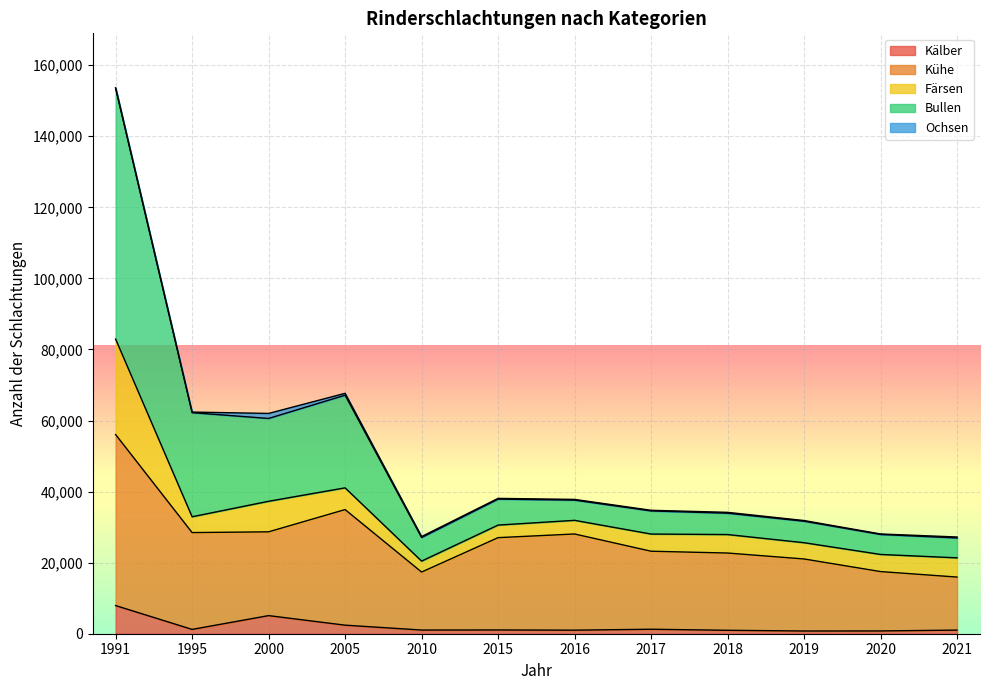

What is the maximum value for Kälber?

7923